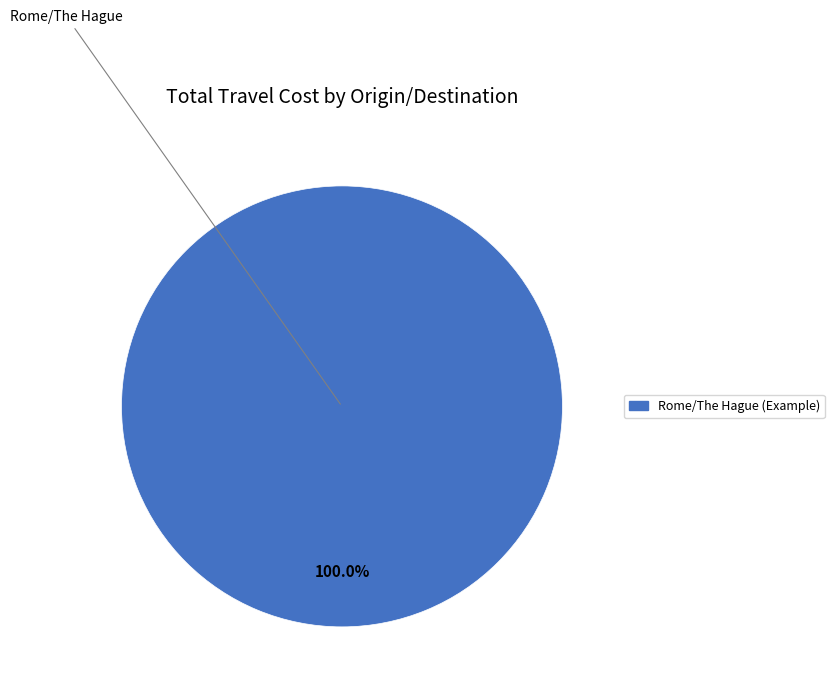

Is there any slice that represents more than half of the pie?

Yes